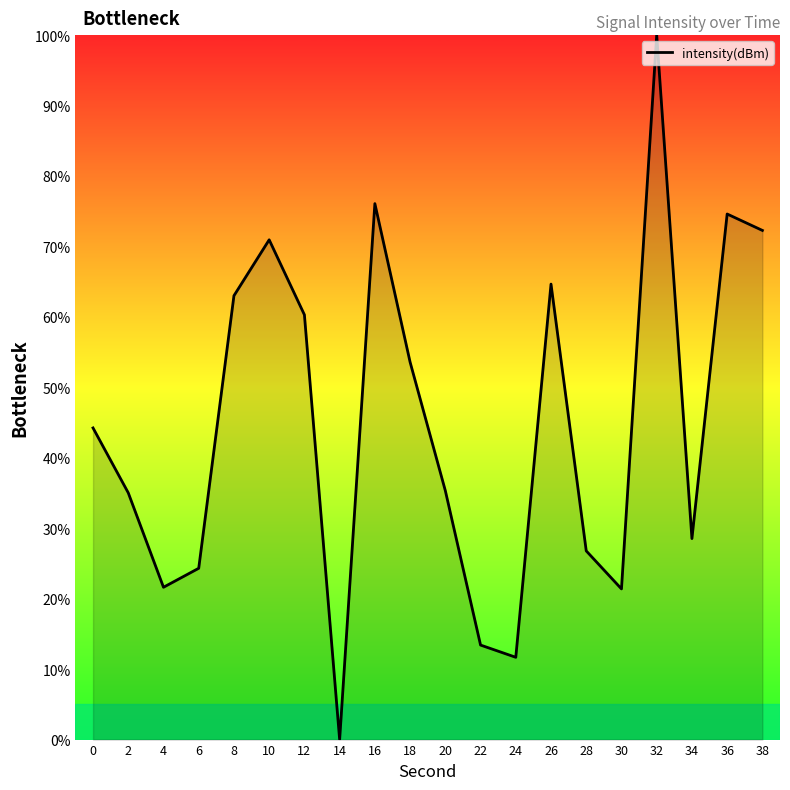

What is the change in value from 12 to 28?

-33.5